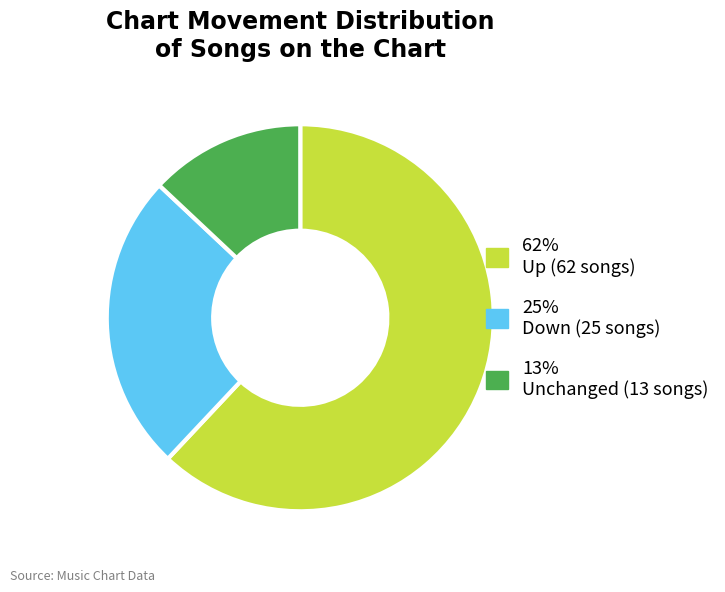

Rank the categories by value from lowest to highest.

13% Unchanged (13 songs), 25% Down (25 songs), 62% Up (62 songs)